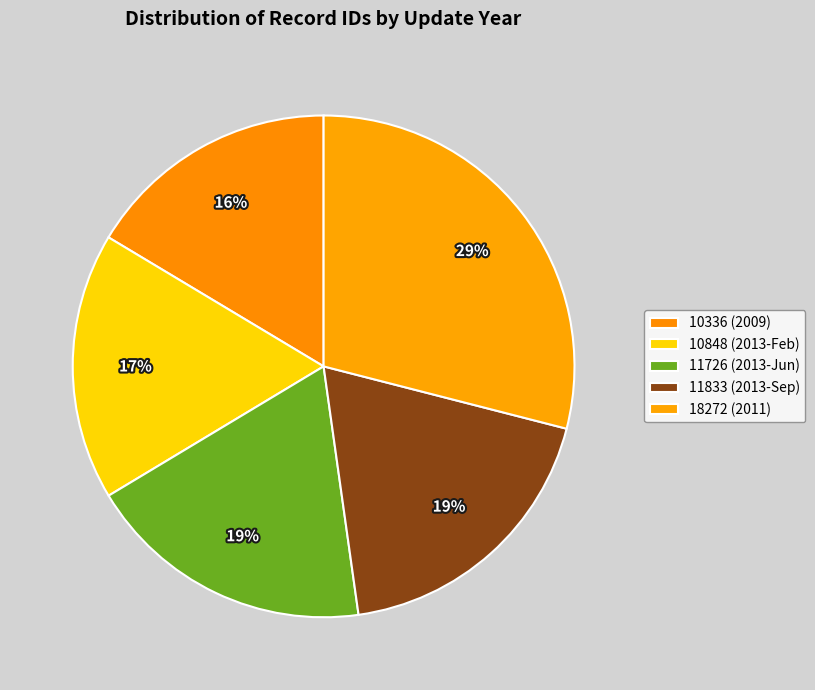

Is there any slice that represents more than half of the pie?

No